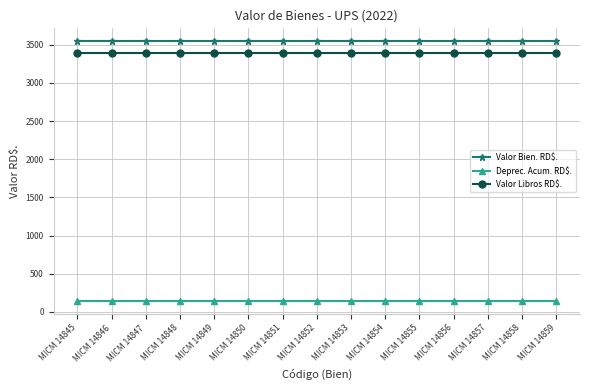

True or false: Valor Bien. RD$. and Deprec. Acum. RD$. cross at least once.

False